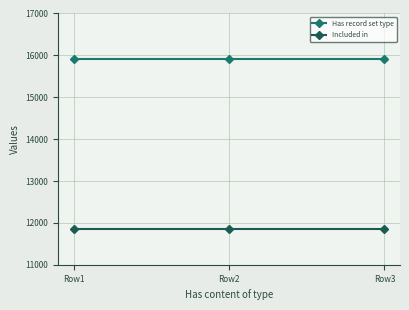

What is the spread (max minus min) of values at Row3?

4071